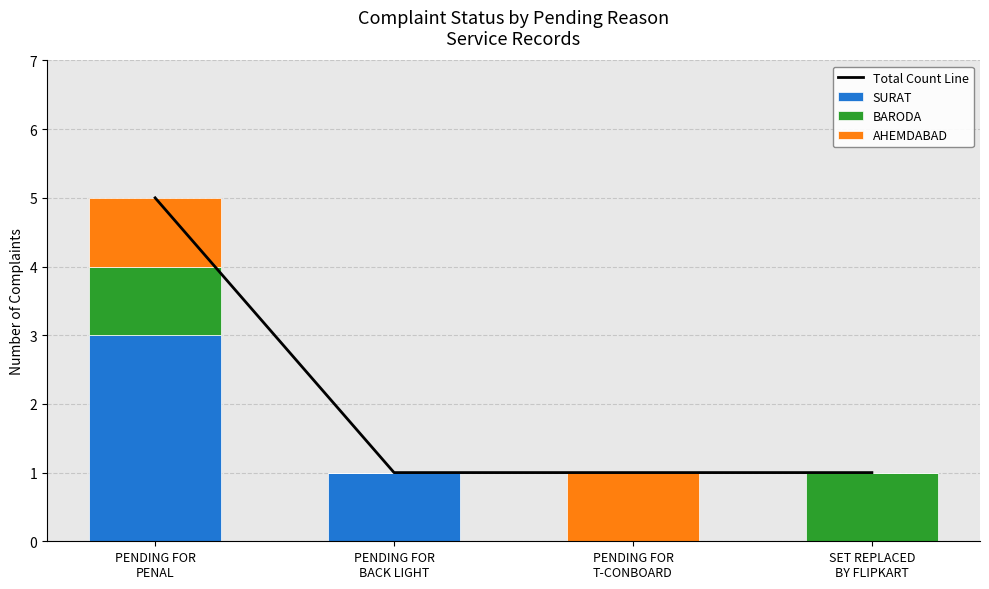

True or false: Total Count Line has a value of 0 at SET REPLACED
BY FLIPKART.

False